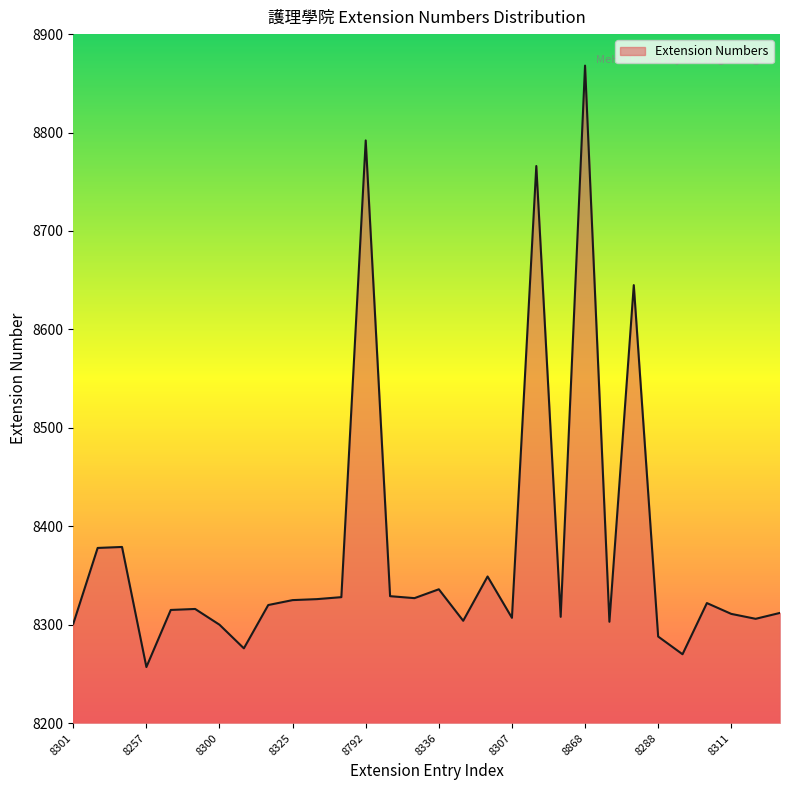

What is the difference between the maximum and minimum values?

611